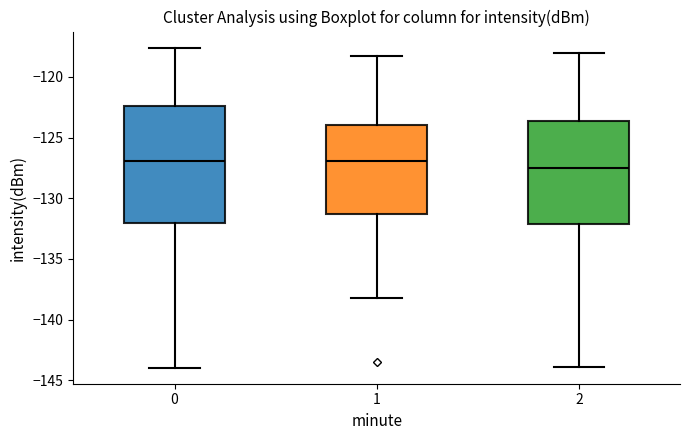

Where is the lower edge of the box at x = 0 on the y-axis? The values are not printed on the chart, so give them approximately, as read against the axis.

-132.0